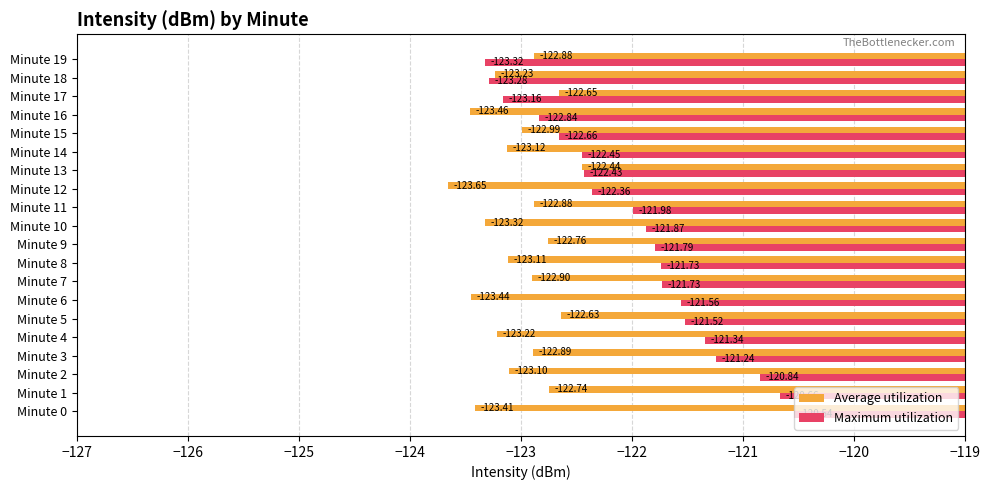

What is the minimum value for Maximum utilization?

-123.3